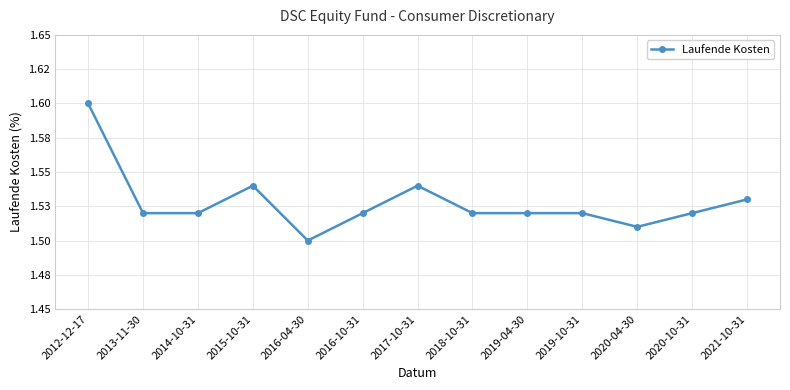

What is the sum of all values?

19.9